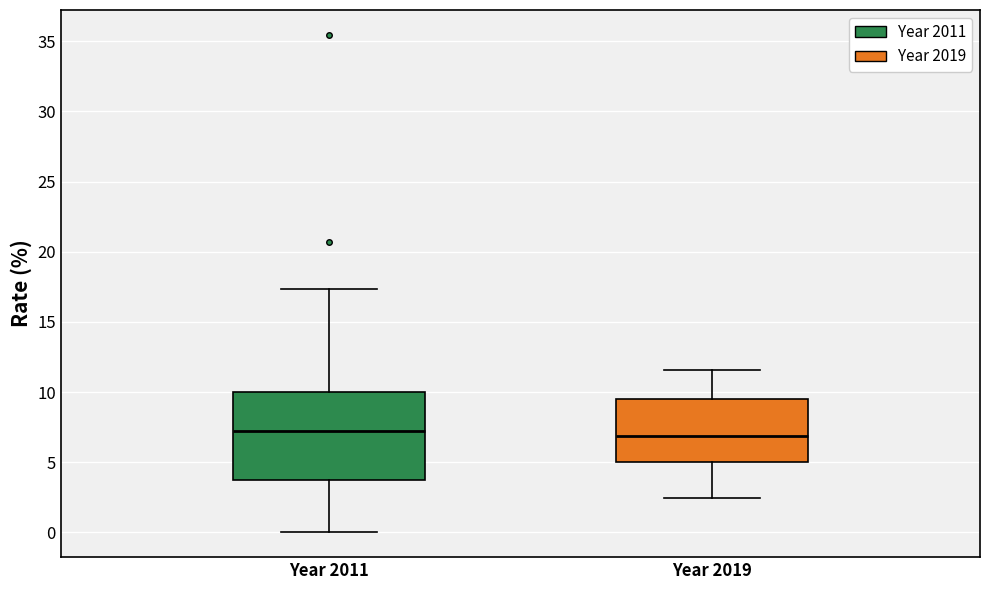

Where does the lower whisker of the box for Year 2011 end on the y-axis? The values are not printed on the chart, so give them approximately, as read against the axis.

0.0